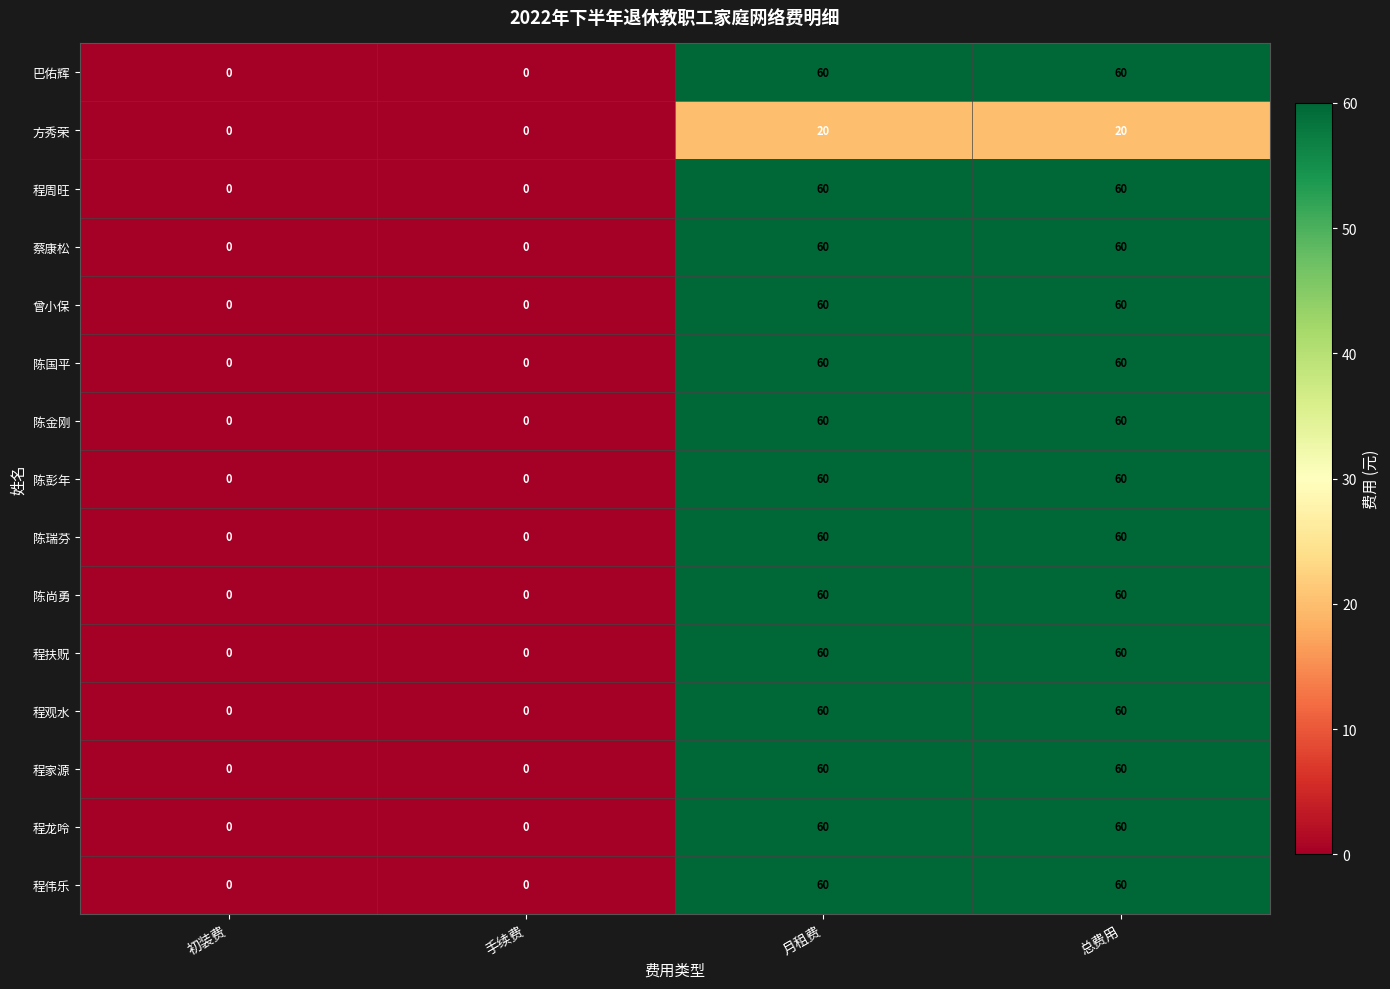

How many series are shown in this chart?

15